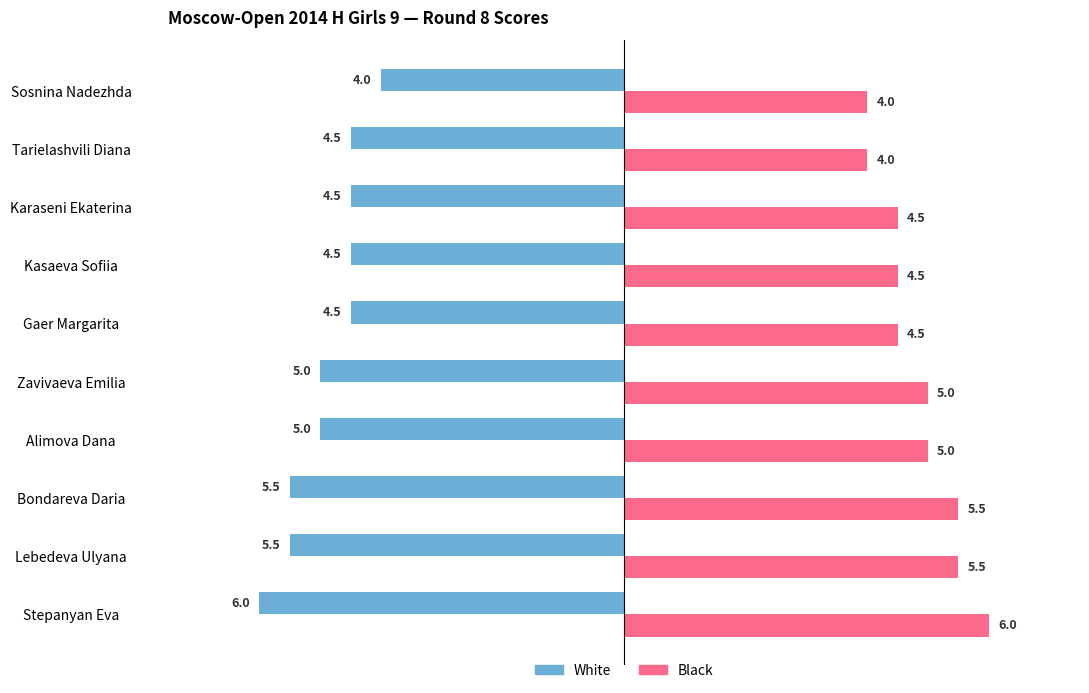

Rank the series by their maximum value, from highest to lowest.

Black, White